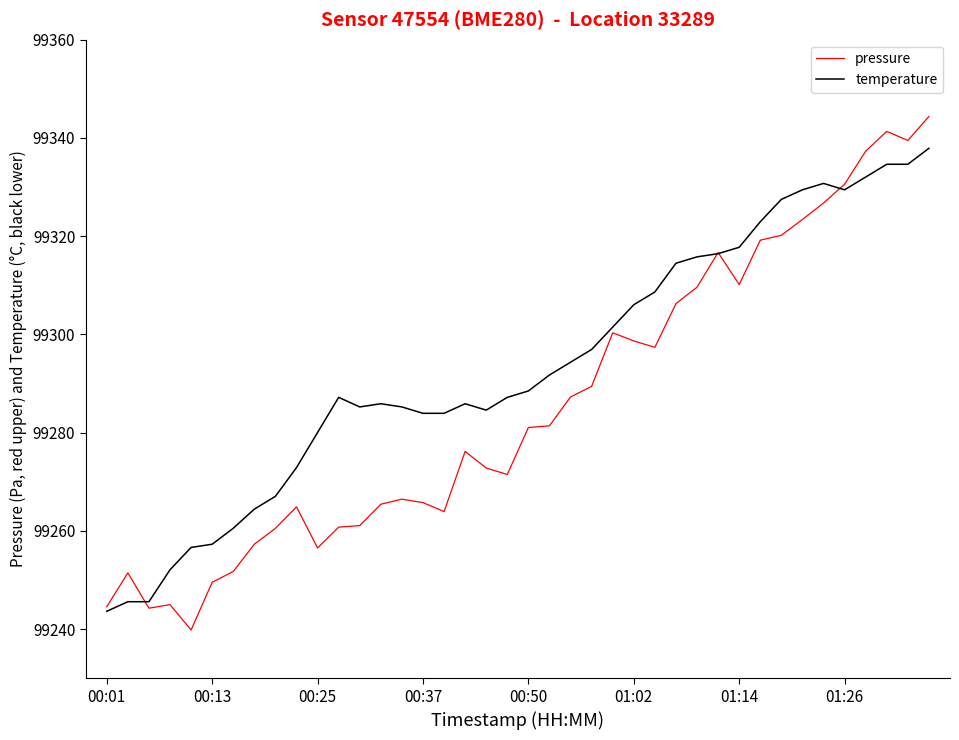

Which series has the largest total across all categories?

temperature